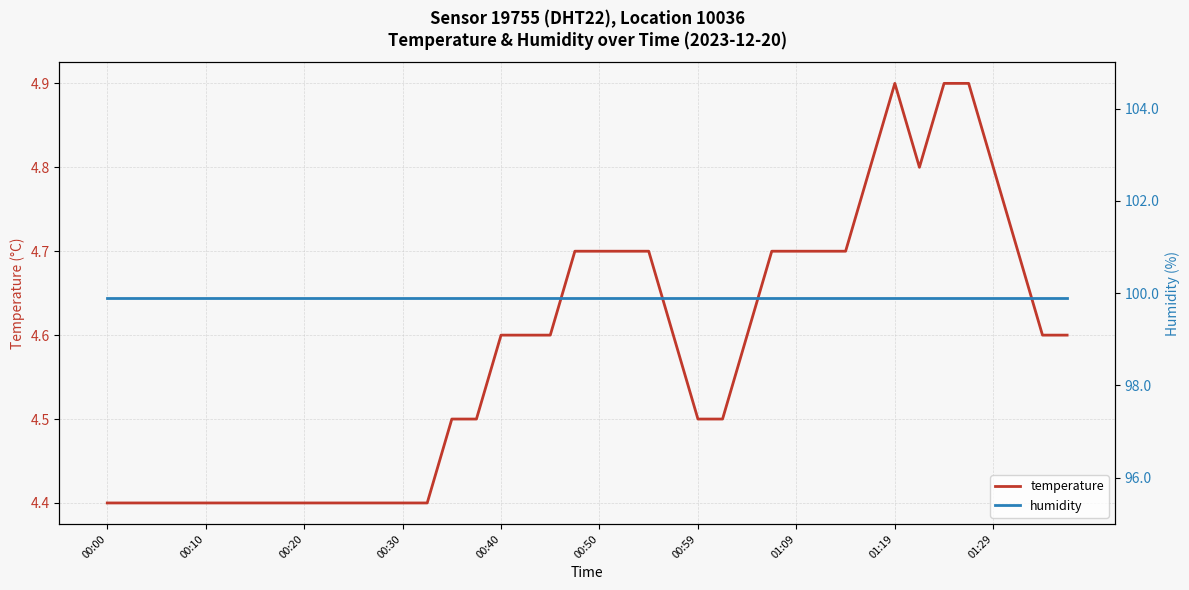

What is the value of the temperature point at the 25th from the left?

4.5